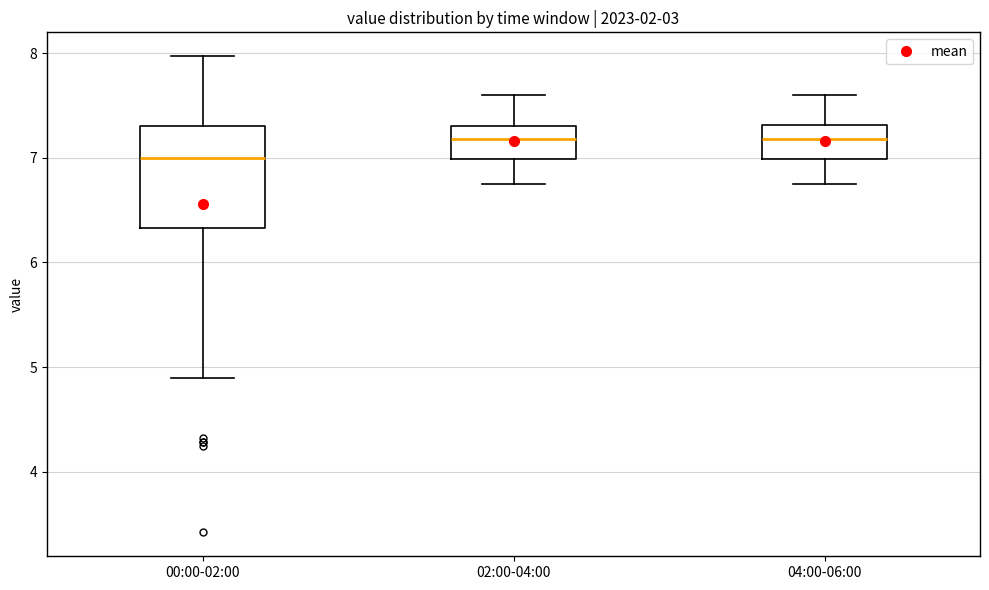

Where does the median line of the box for 00:00-02:00 sit on the y-axis? The values are not printed on the chart, so give them approximately, as read against the axis.

7.0